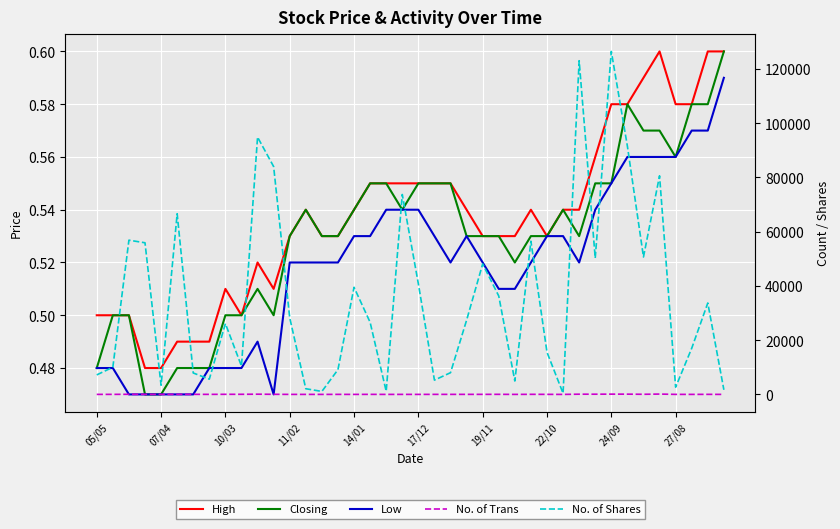

What is the difference between the second highest and minimum values in the Closing series?

0.1